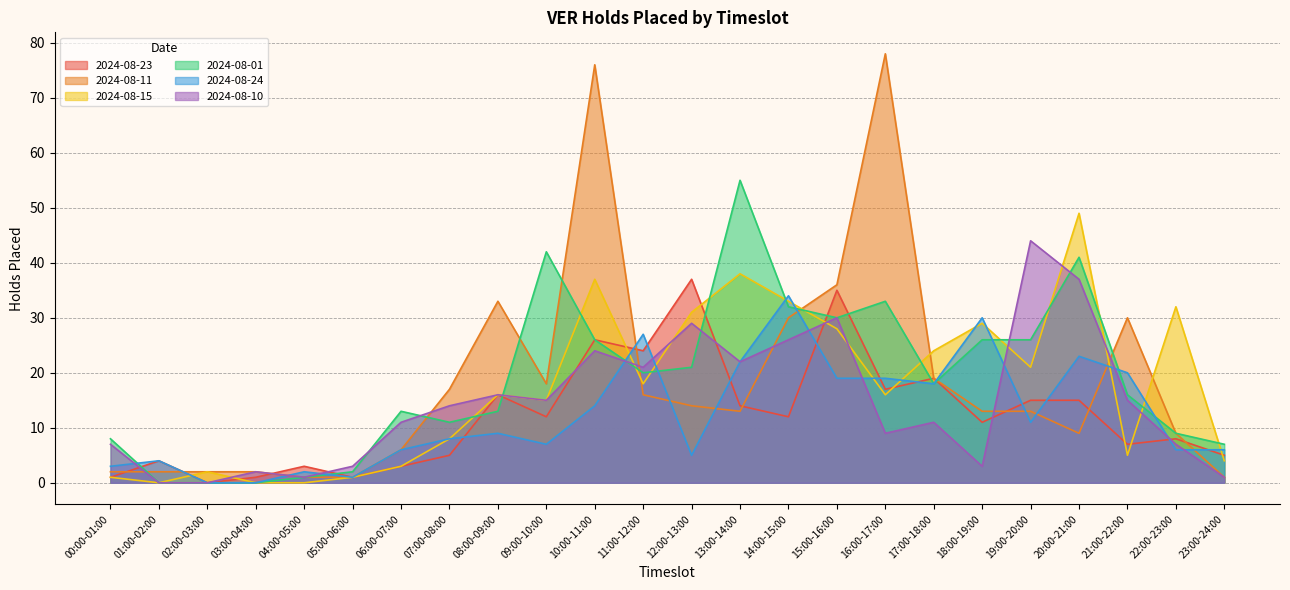

At which label does 2024-08-01 first exceed 18?

09:00-10:00